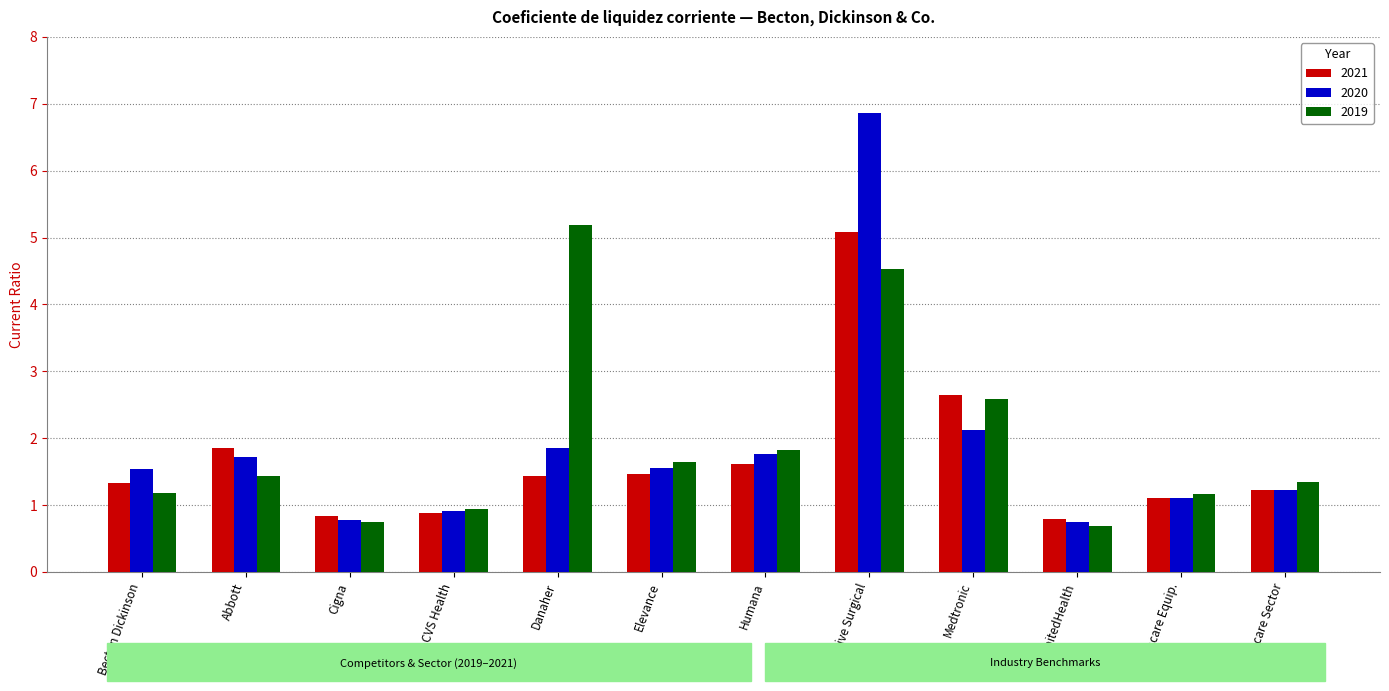

The value of 2020 at Humana is 1.8. True or false?

True